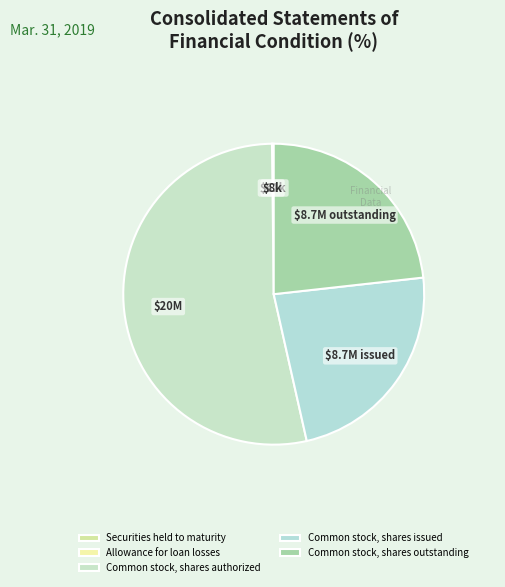

Which slice is the smallest?

Allowance for loan losses